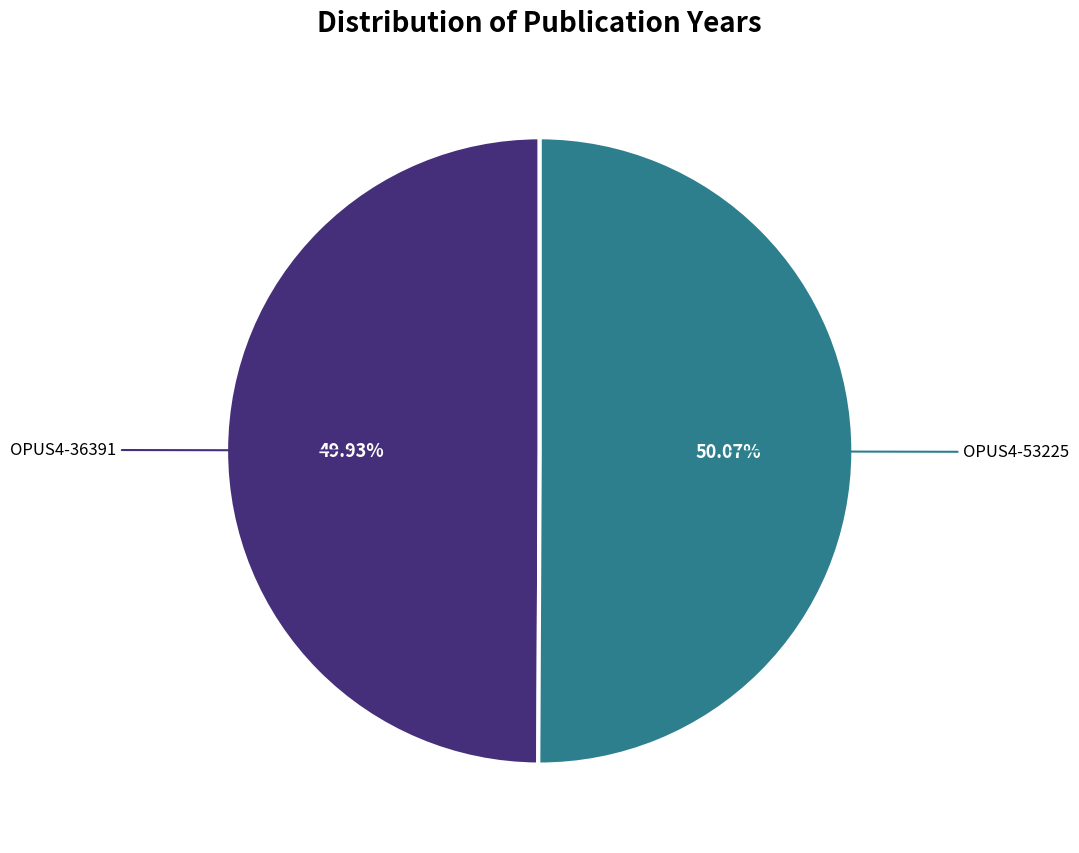

Count the number of slices in the pie.

2